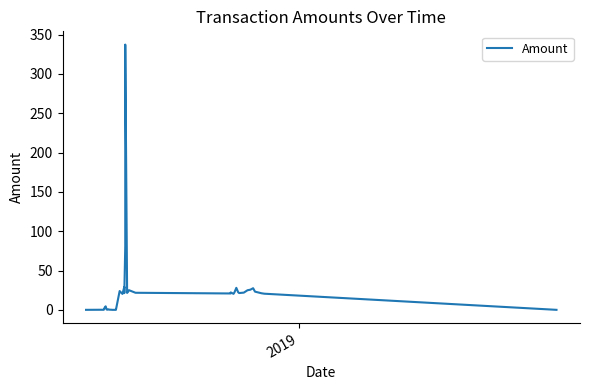

How many positive values are there?

37